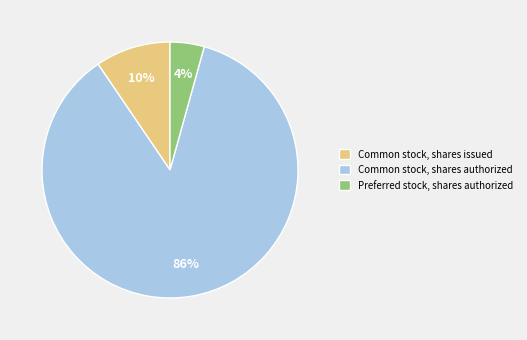

To the nearest percent, what is the difference between the largest and smallest slice percentages?

82%